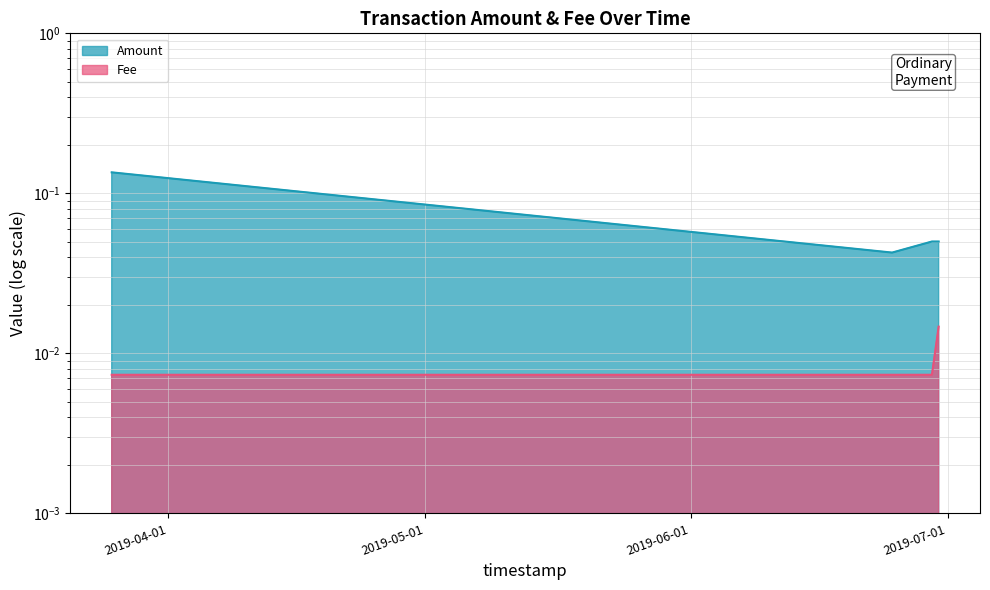

At which label does Fee reach its peak?

2019-06-29 23:01:32